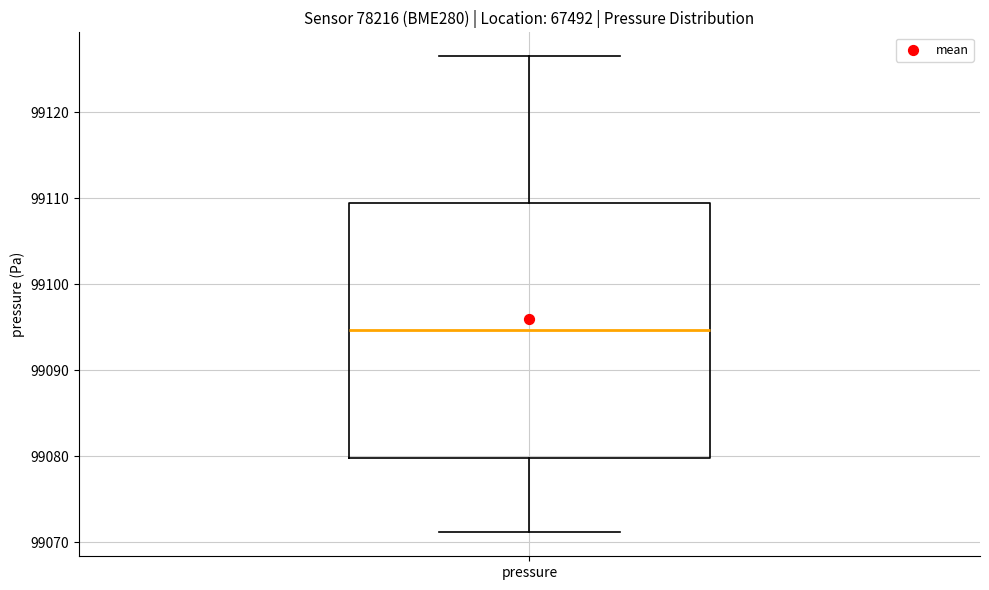

Where is the upper edge of the box for pressure on the y-axis? The values are not printed on the chart, so give them approximately, as read against the axis.

99109